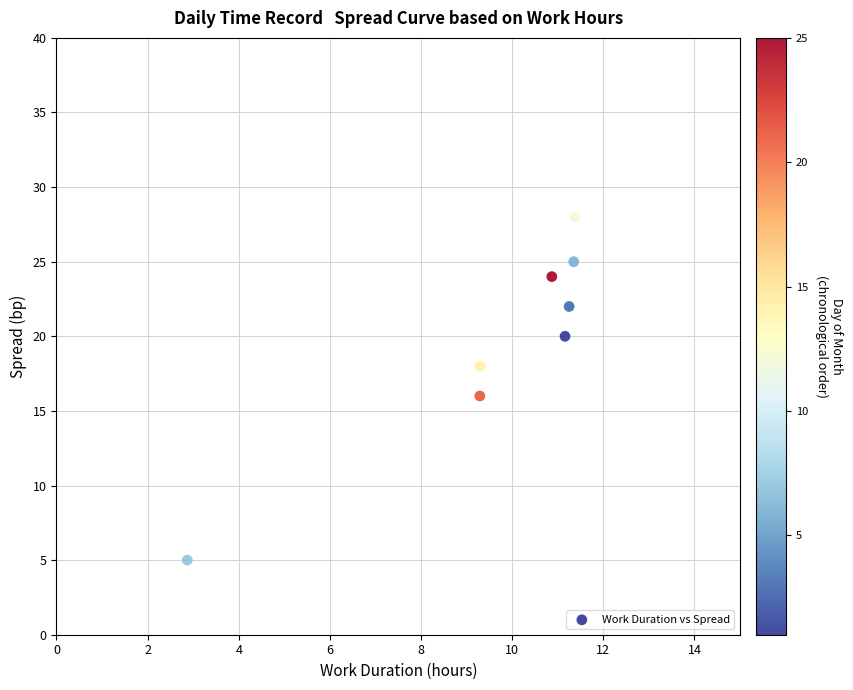

What is the average Y value?

20